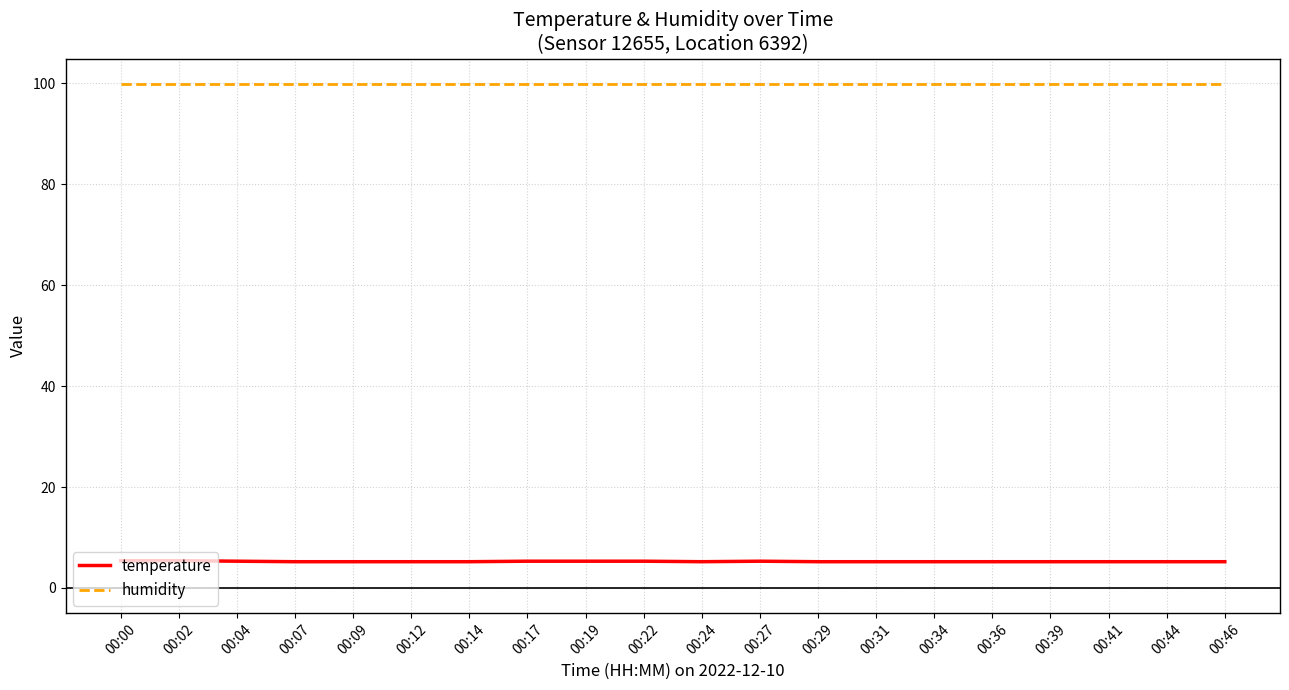

What is the maximum value shown in the chart?

99.9